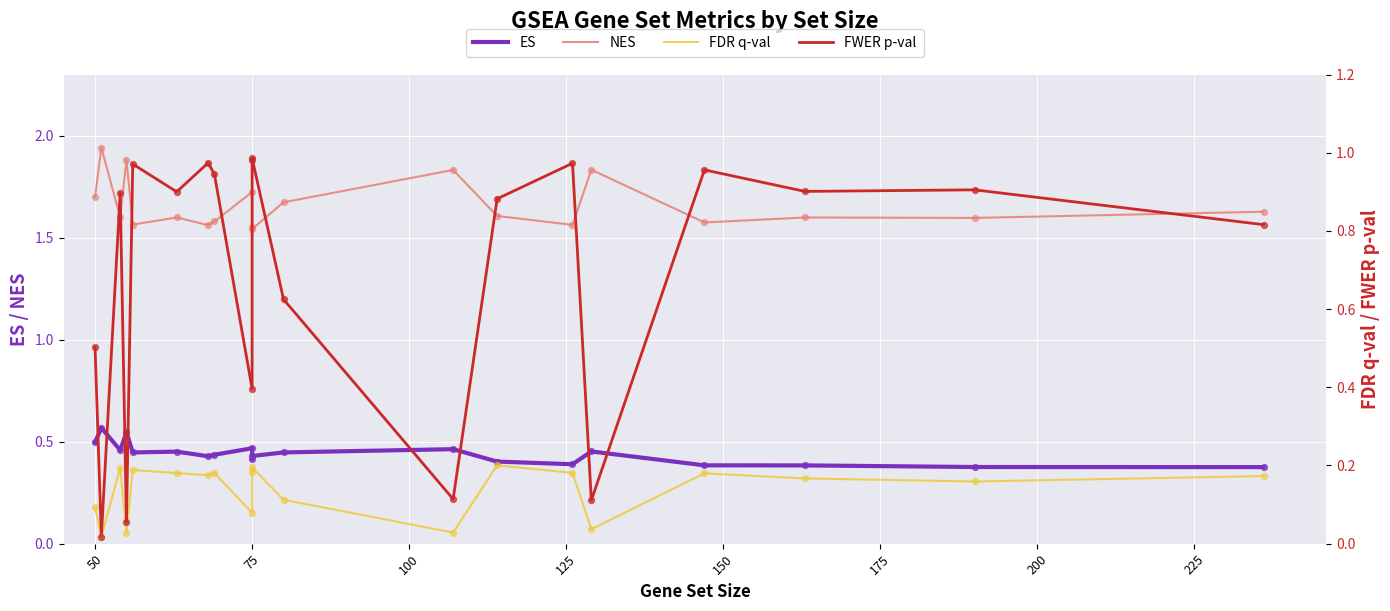

What is the total value across all series at 75?

3.2